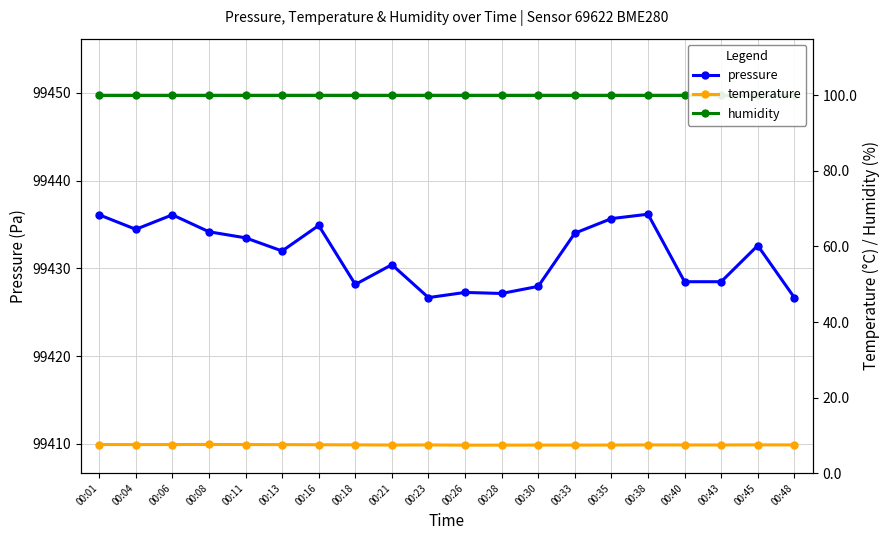

Reading left to right, extract all data points from this chart.

pressure: 00:01=99436.1	00:04=99434.4	00:06=99436.1	00:08=99434.2	00:11=99433.5	00:13=99432.0	00:16=99434.9	00:18=99428.2	00:21=99430.4	00:23=99426.7	00:26=99427.2	00:28=99427.1	00:30=99427.9	00:33=99434.0	00:35=99435.7	00:38=99436.2	00:40=99428.5	00:43=99428.5	00:45=99432.6	00:48=99426.7
temperature: 00:01=7.6	00:04=7.6	00:06=7.6	00:08=7.6	00:11=7.6	00:13=7.5	00:16=7.5	00:18=7.5	00:21=7.4	00:23=7.5	00:26=7.4	00:28=7.4	00:30=7.4	00:33=7.4	00:35=7.4	00:38=7.5	00:40=7.5	00:43=7.5	00:45=7.5	00:48=7.5
humidity: 00:01=100.0	00:04=100.0	00:06=100.0	00:08=100.0	00:11=100.0	00:13=100.0	00:16=100.0	00:18=100.0	00:21=100.0	00:23=100.0	00:26=100.0	00:28=100.0	00:30=100.0	00:33=100.0	00:35=100.0	00:38=100.0	00:40=100.0	00:43=100.0	00:45=100.0	00:48=100.0